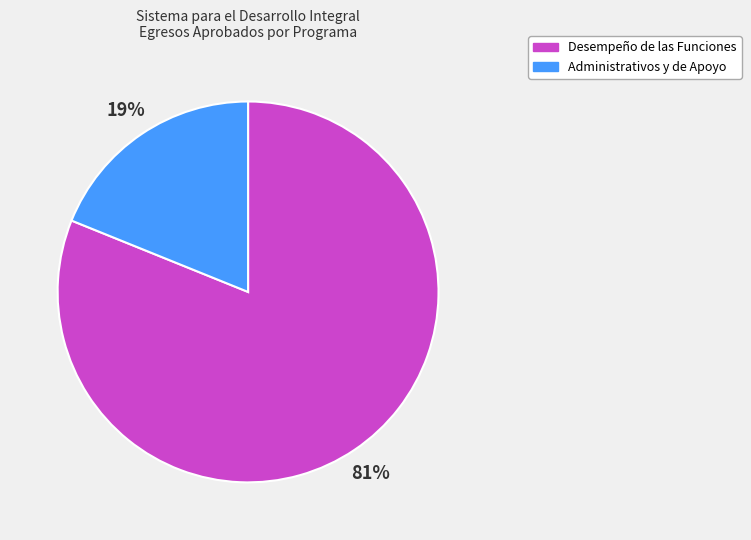

True or false: Desempeño de las Funciones accounts for 73% of the total.

False